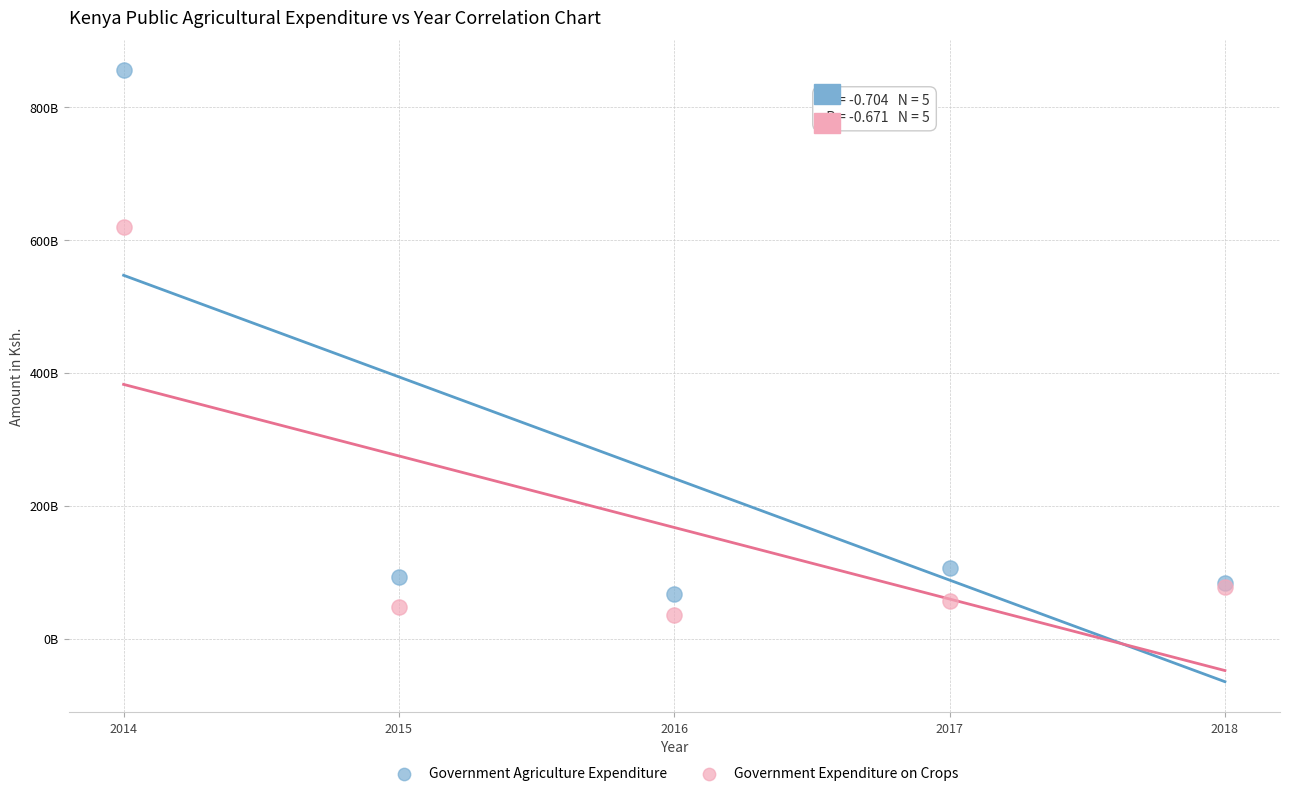

Which series has the widest spread of Y values?

Government Agriculture Expenditure